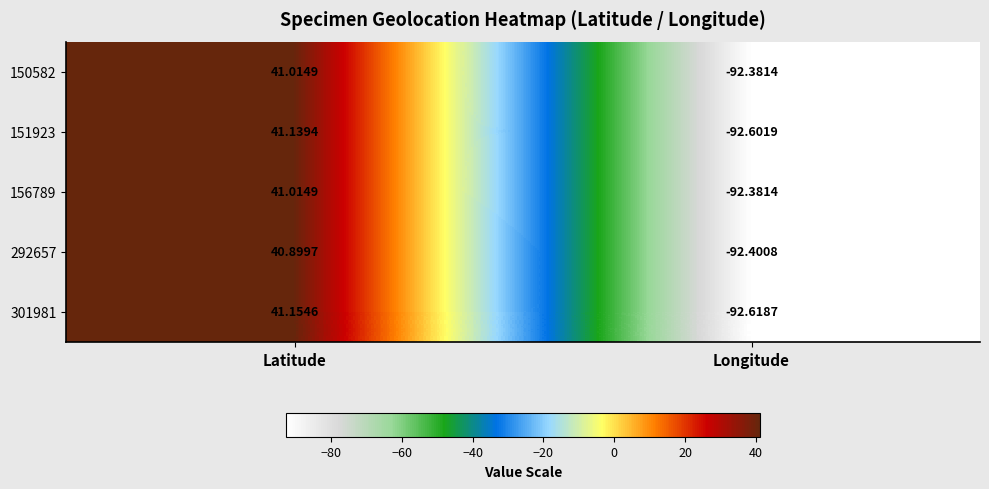

Where is 156789 nearest to the value -25?

Latitude